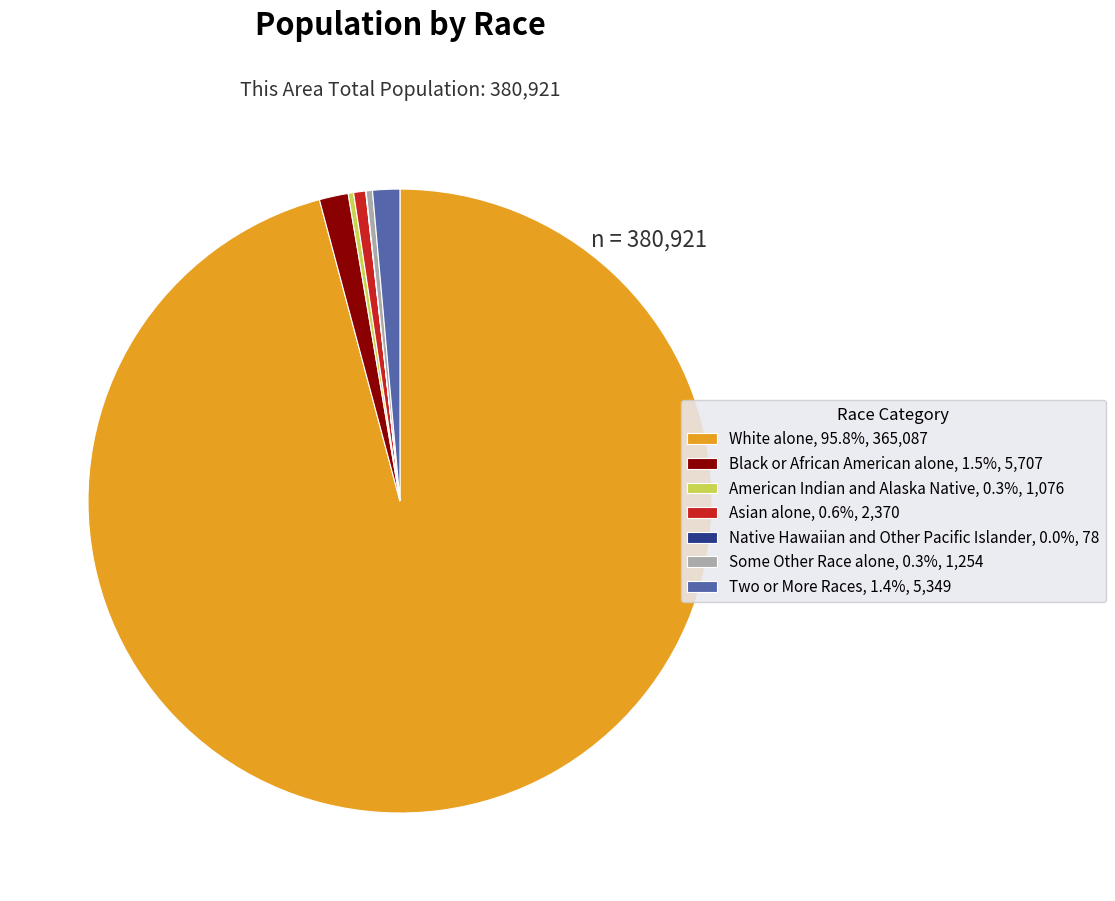

Does any single category account for the majority?

Yes